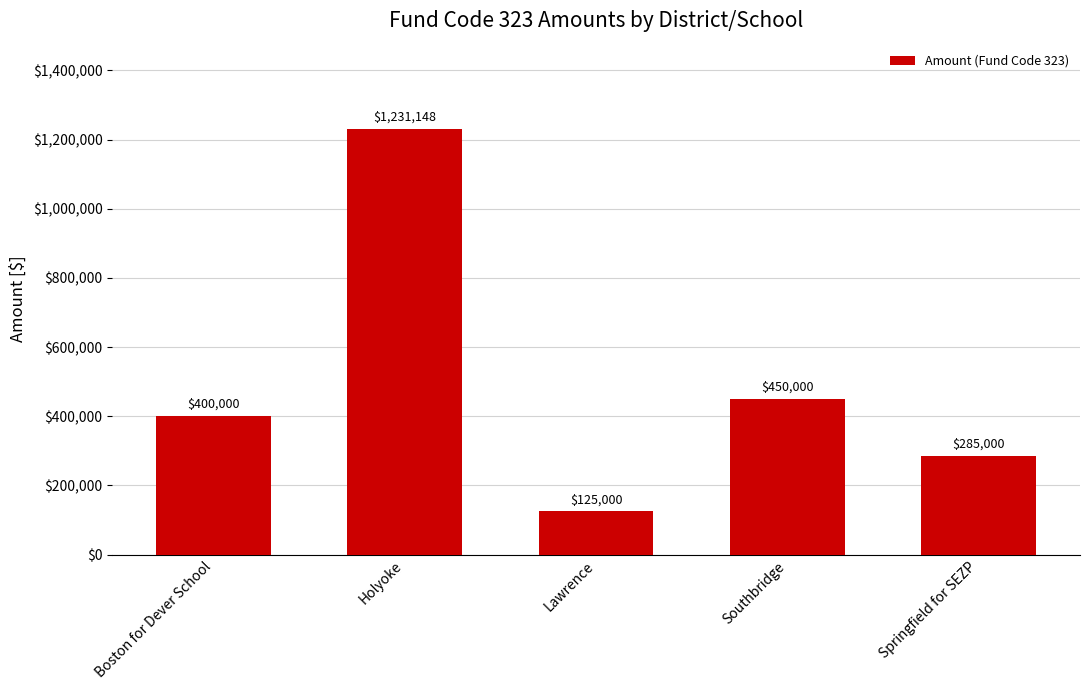

Does the chart contain any negative values?

No